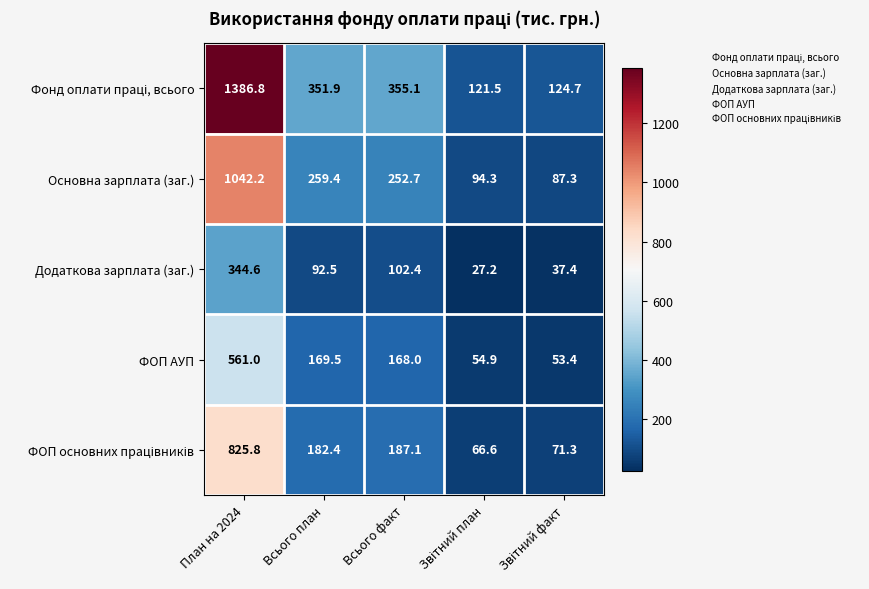

At which category is the sum across all series the highest?

План на 2024